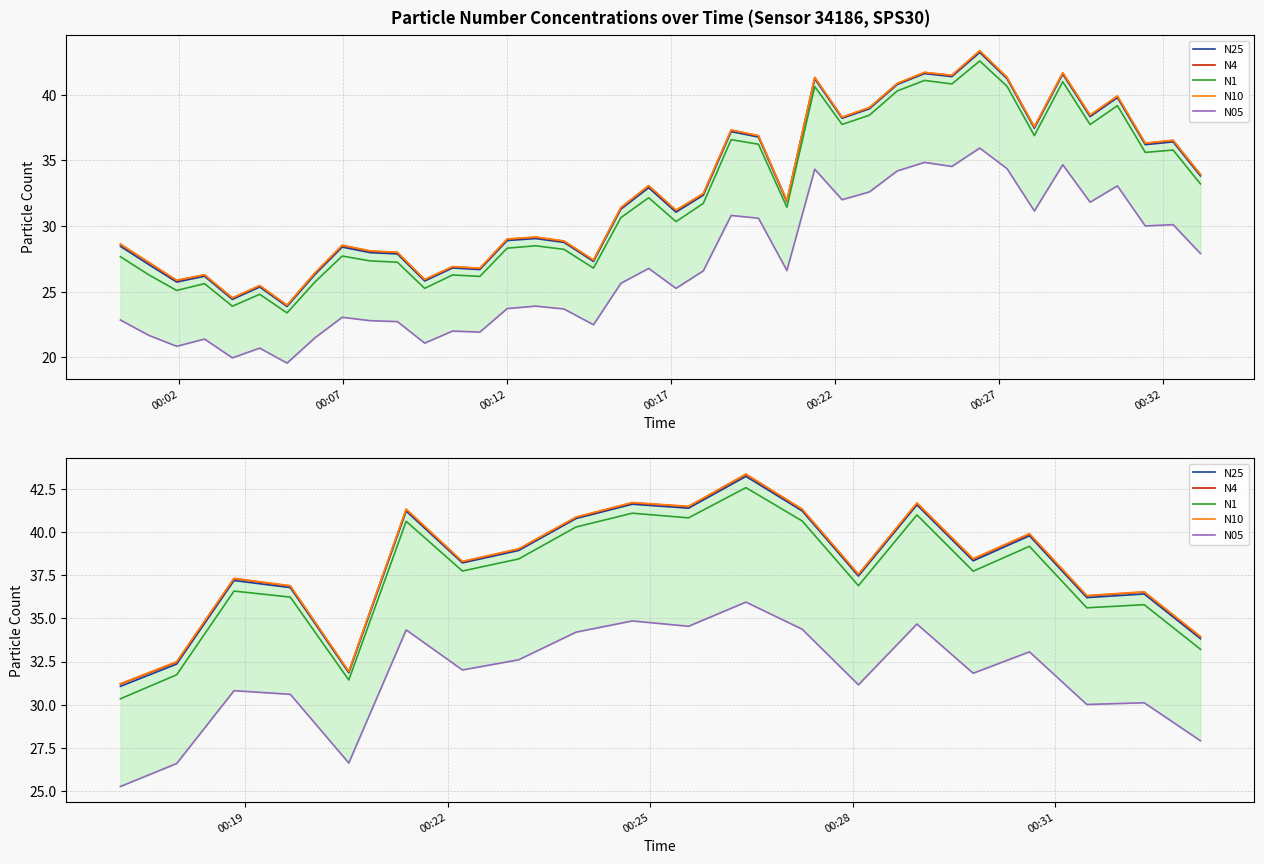

Which series has the widest spread of values?

N1